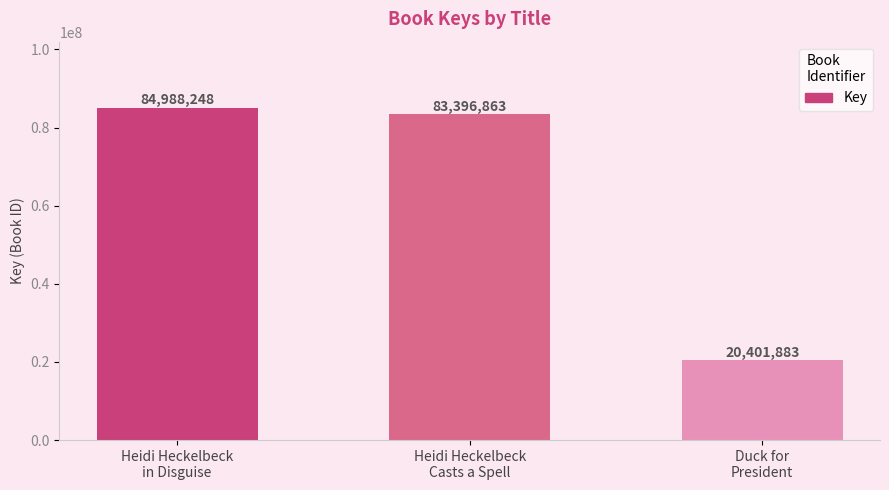

What is the change in value from Heidi Heckelbeck
in Disguise to Heidi Heckelbeck
Casts a Spell?

-1591385